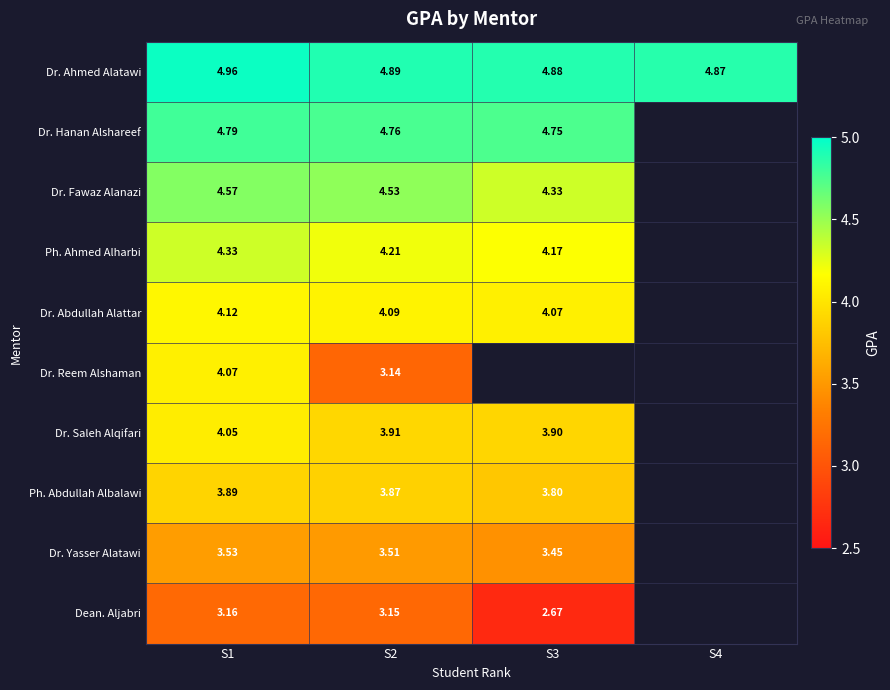

Is the value of Dr. Yasser Alatawi at S2 greater than the value of Dean. Aljabri at S2?

Yes